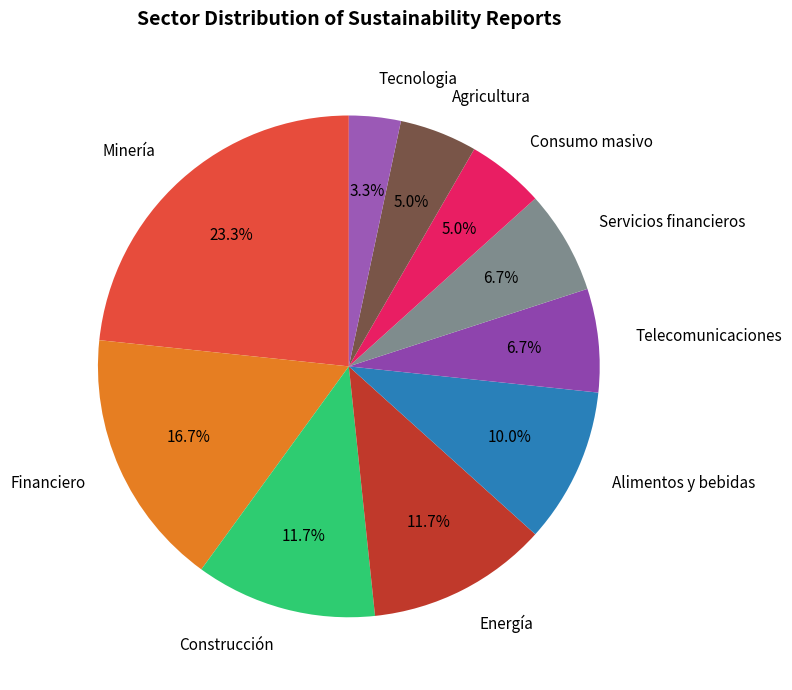

Which category has the biggest portion of the pie?

Minería